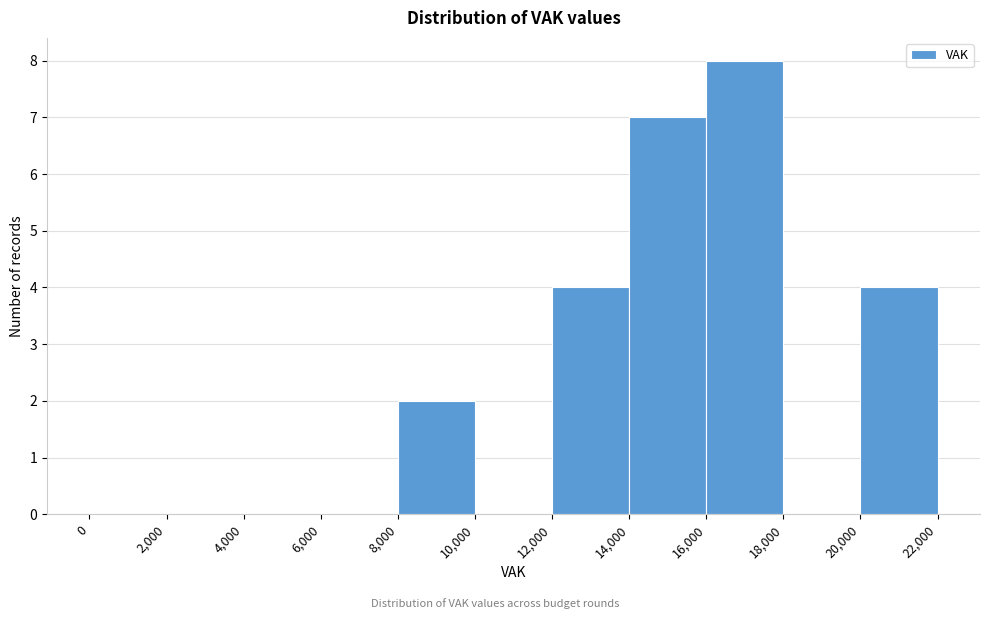

What is the height of the bar covering 8,000 to 10,000 on the x-axis? The values are not printed on the chart, so give them approximately, as read against the axis.

2